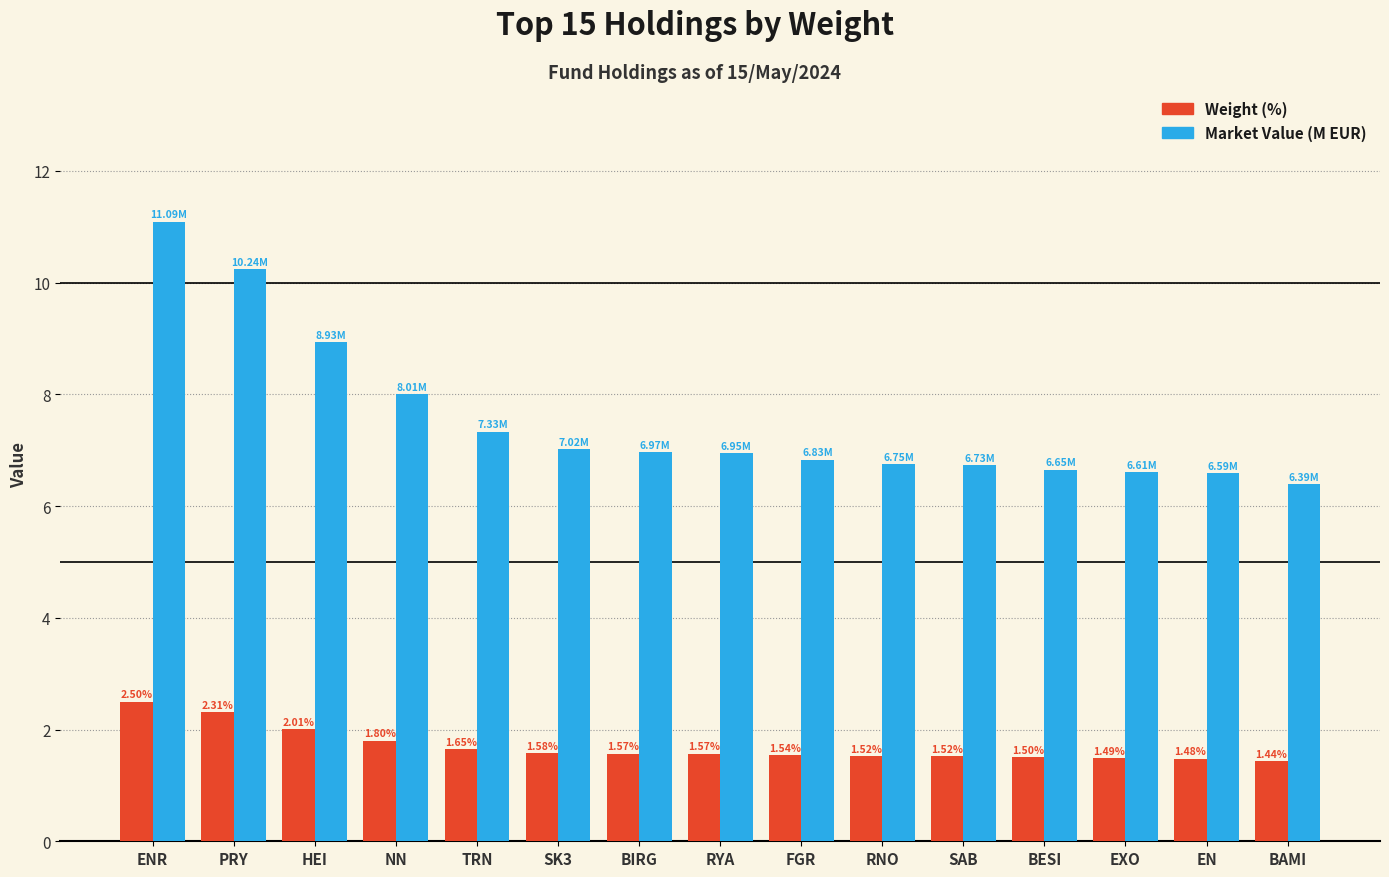

How many bars are there in total?

30